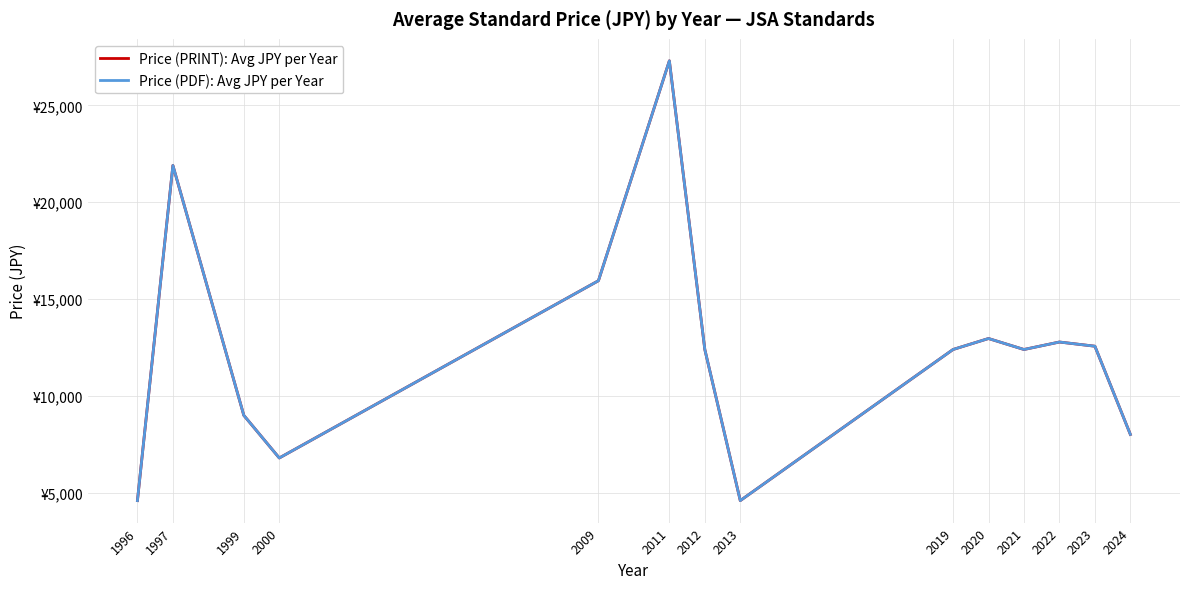

At 2013, list the series in order from smallest to largest.

Price (PRINT): Avg JPY per Year, Price (PDF): Avg JPY per Year